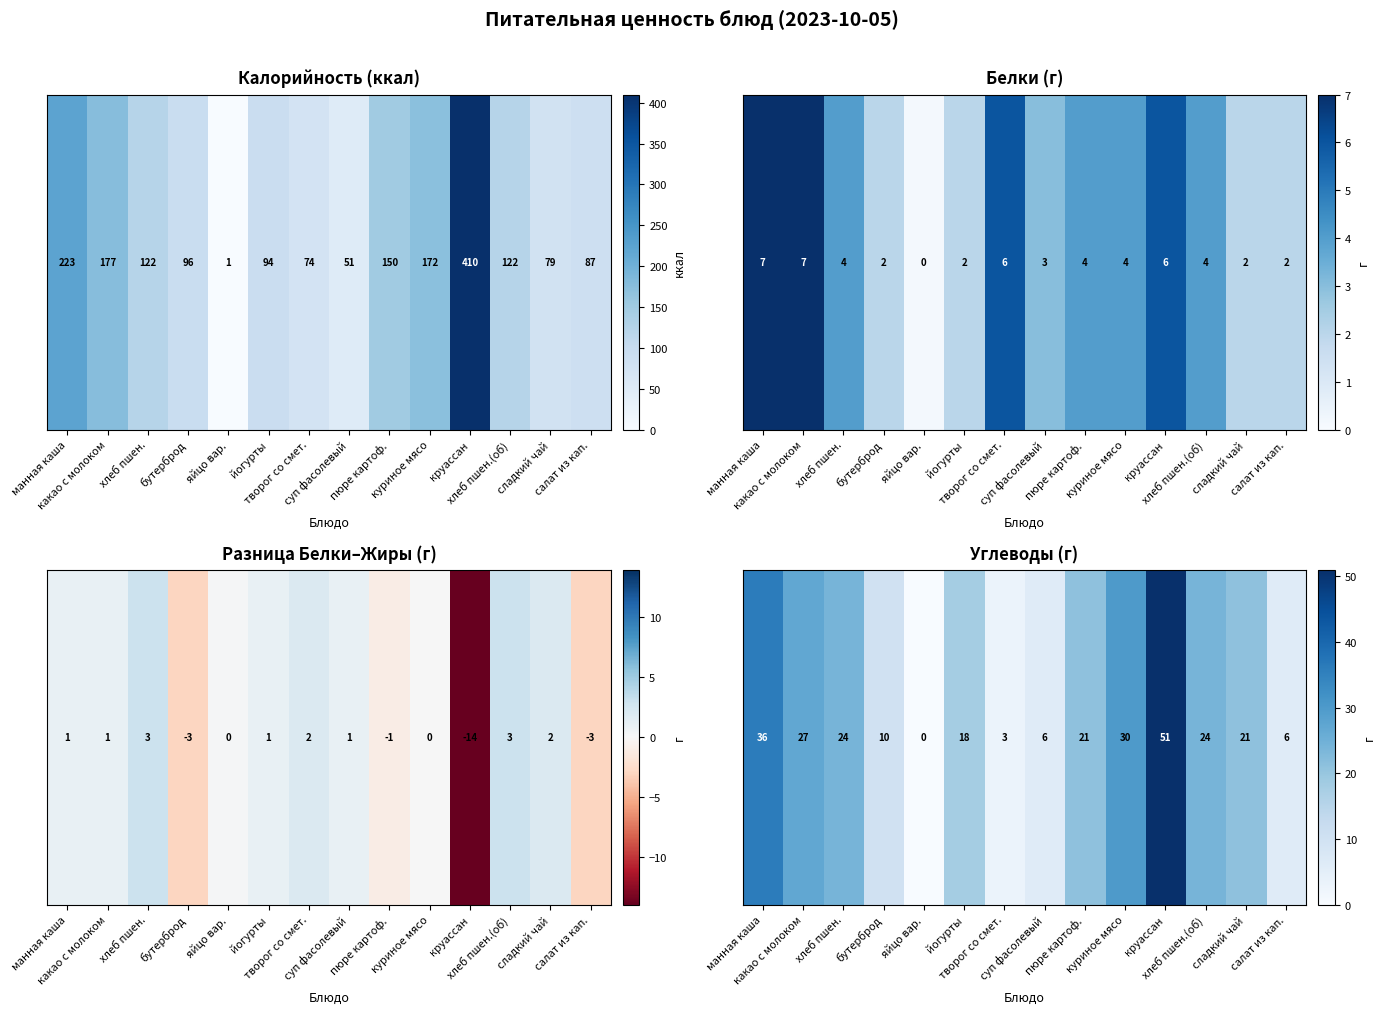

Approximately how many times larger is the value at хлеб пшен.(об) compared to сладкий чай?

1.1